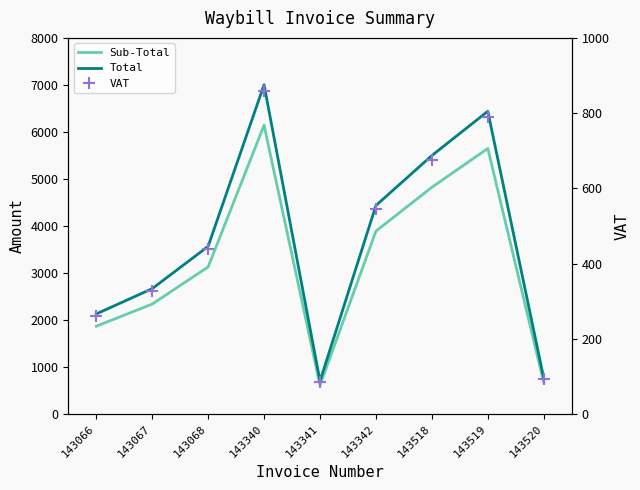

True or false: VAT has a value of 544.7 at 143342.

True